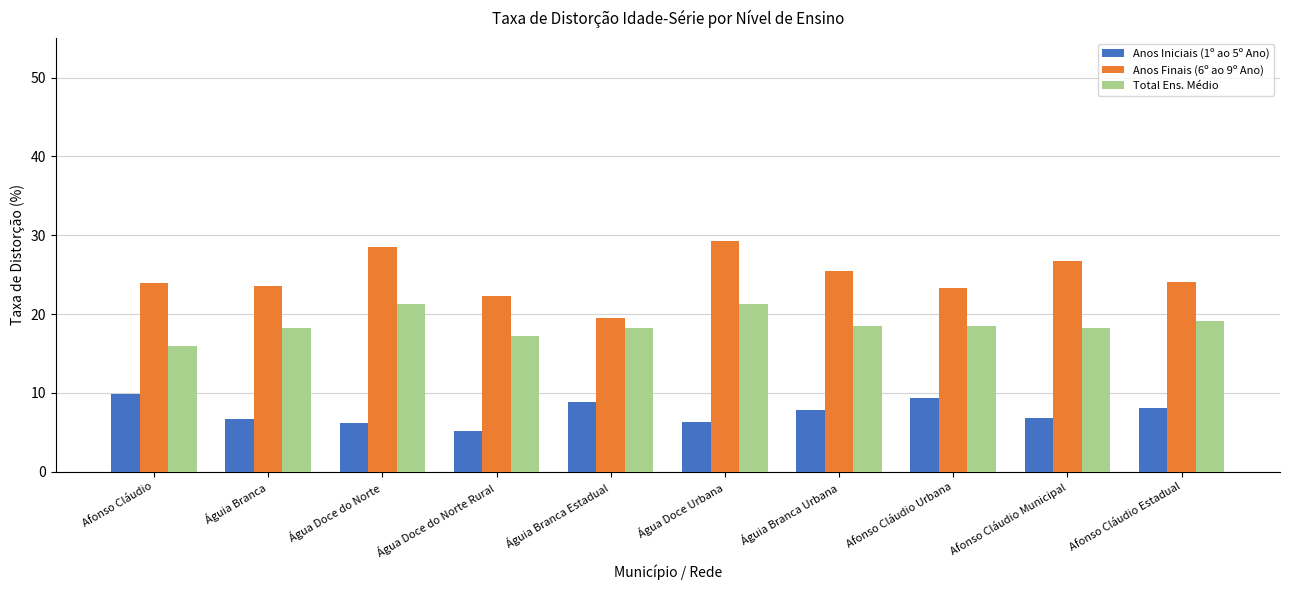

What is the spread (max minus min) of values at Água Doce Urbana?

23.0